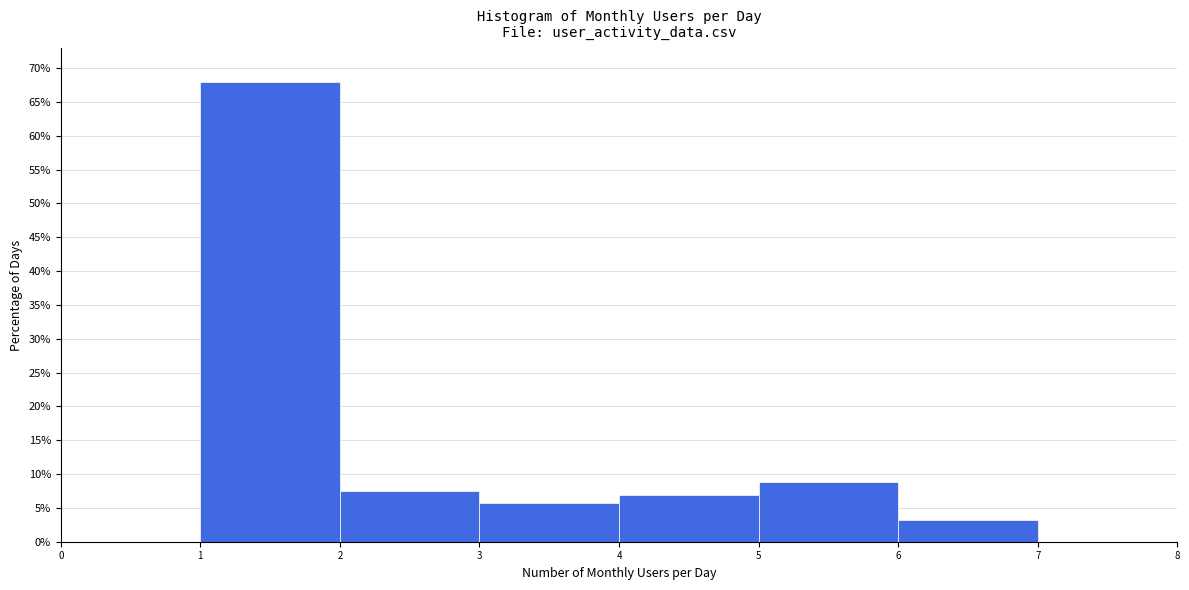

Over which range of the x-axis is the bar tallest?

1 to 2